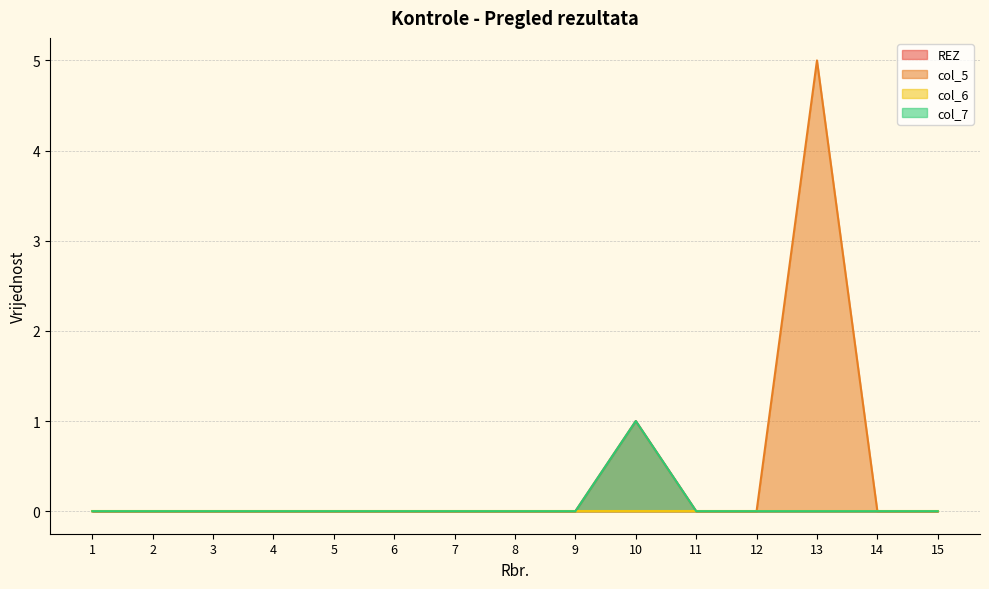

Is it true that col_5 equals 3 at 3?

False